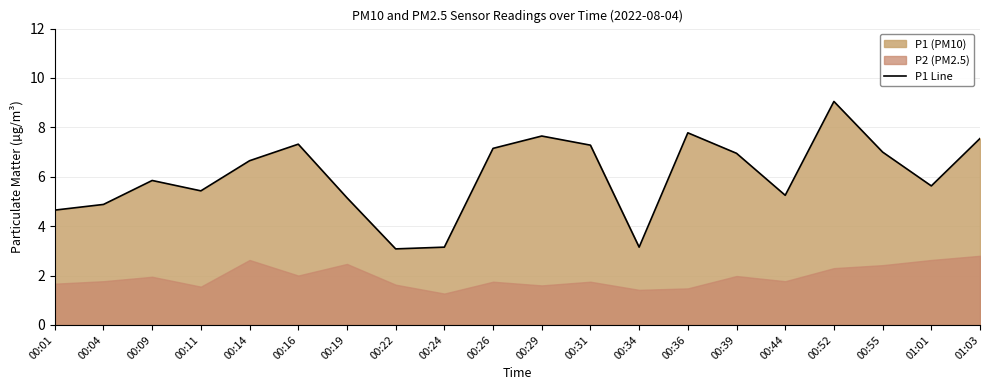

Which category has the highest value across all series?

00:52